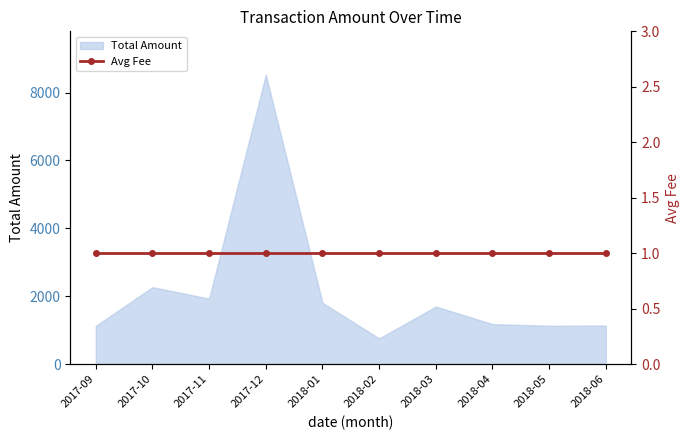

What is the sum of all values?

21562.2